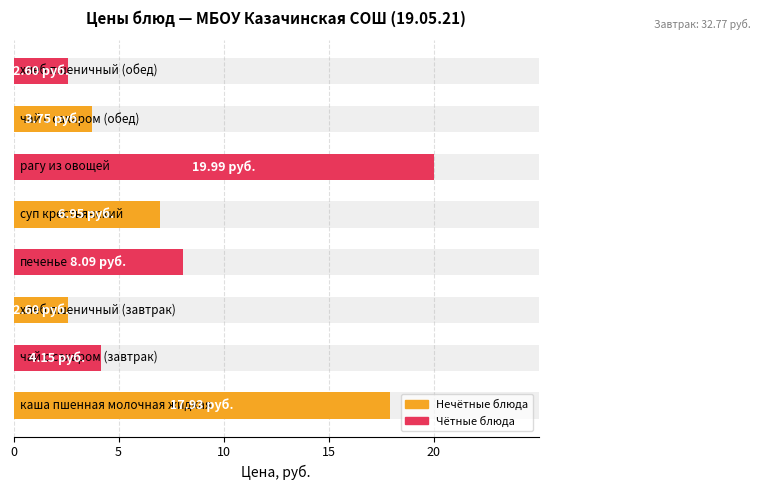

Which has a higher value, стоймость завтрака or стоймость обеда?

стоймость завтрака